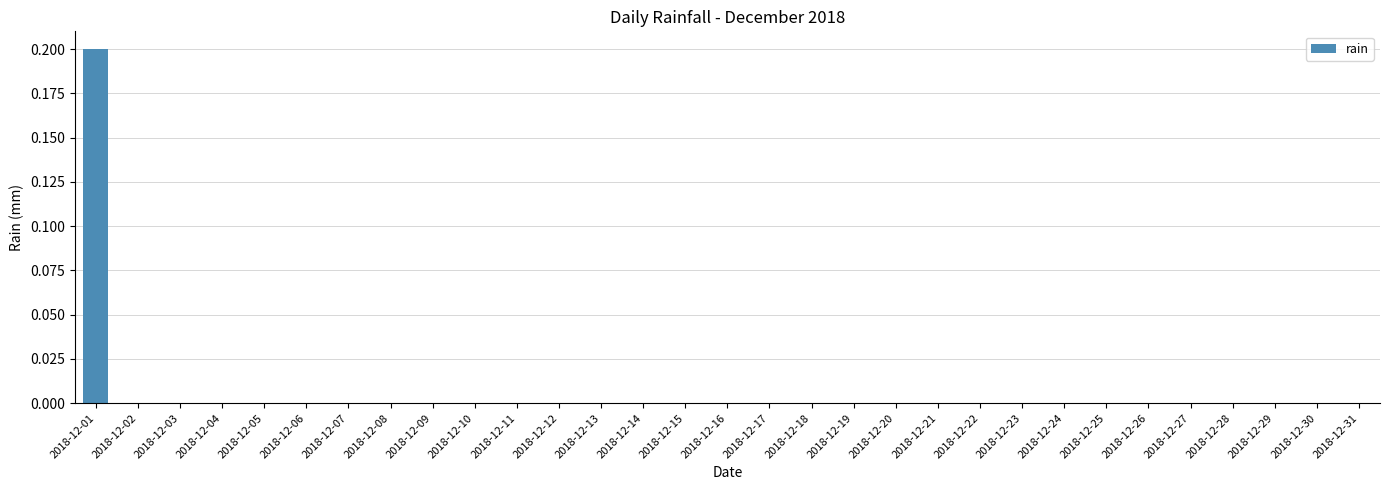

The chart shows a value of -0.1 at 2018-12-20. True or false?

False